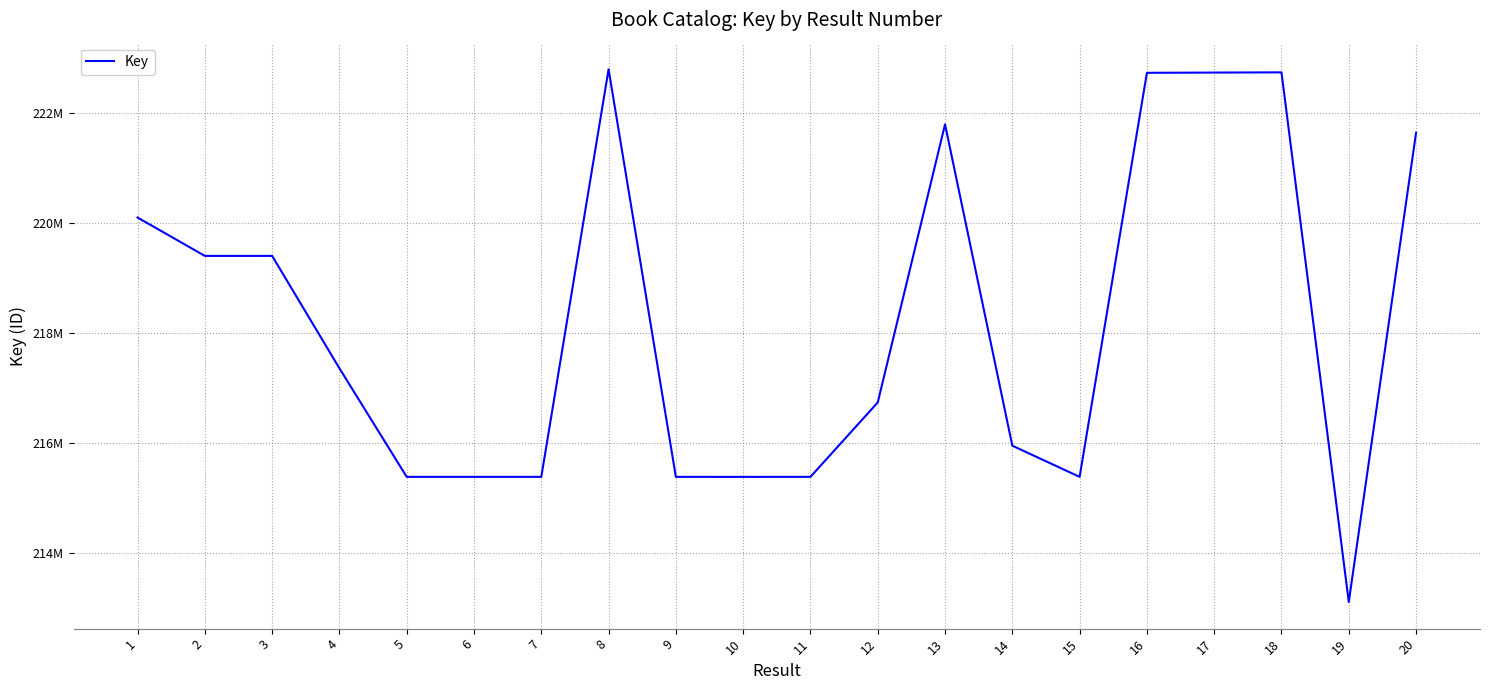

Where is the first local minimum?

2